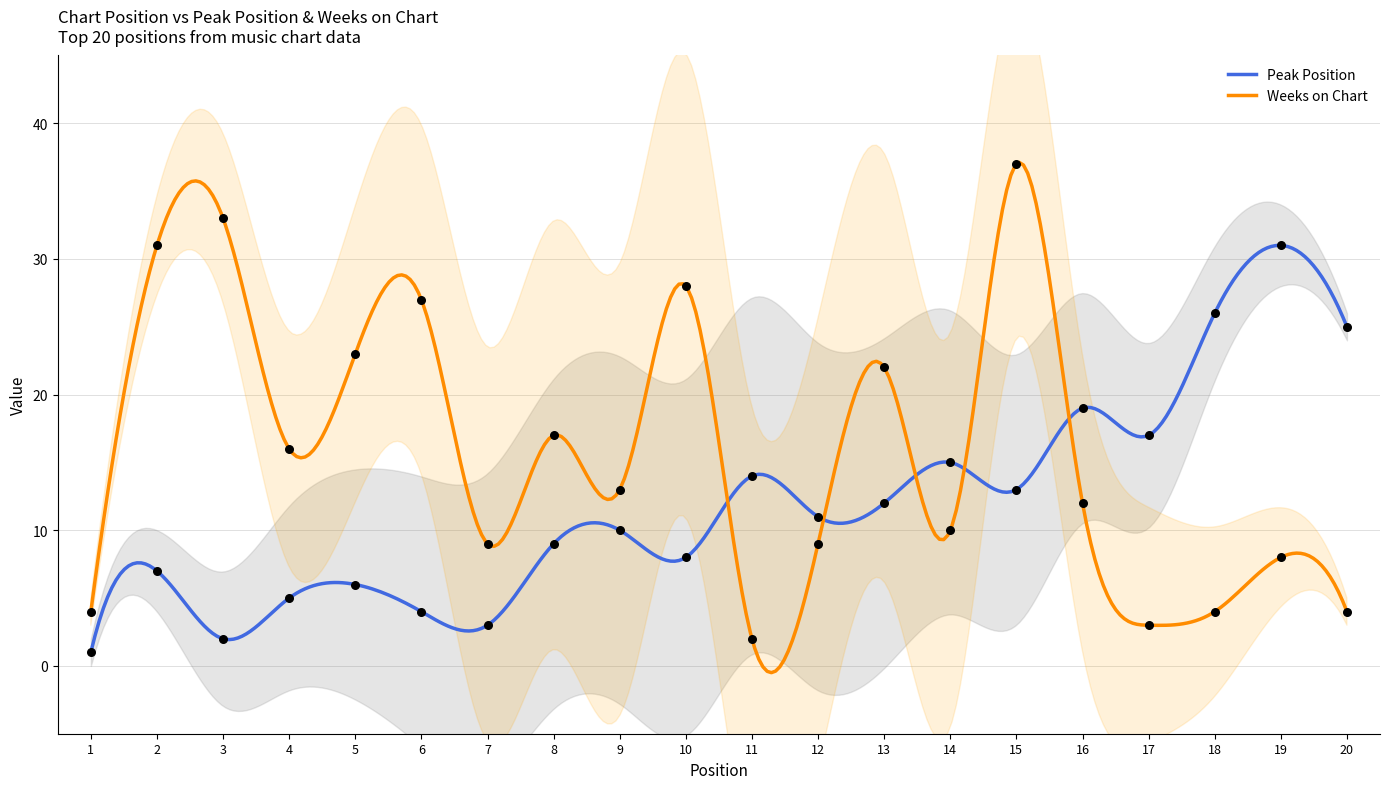

Which series has the largest Y range (max minus min)?

Weeks on Chart